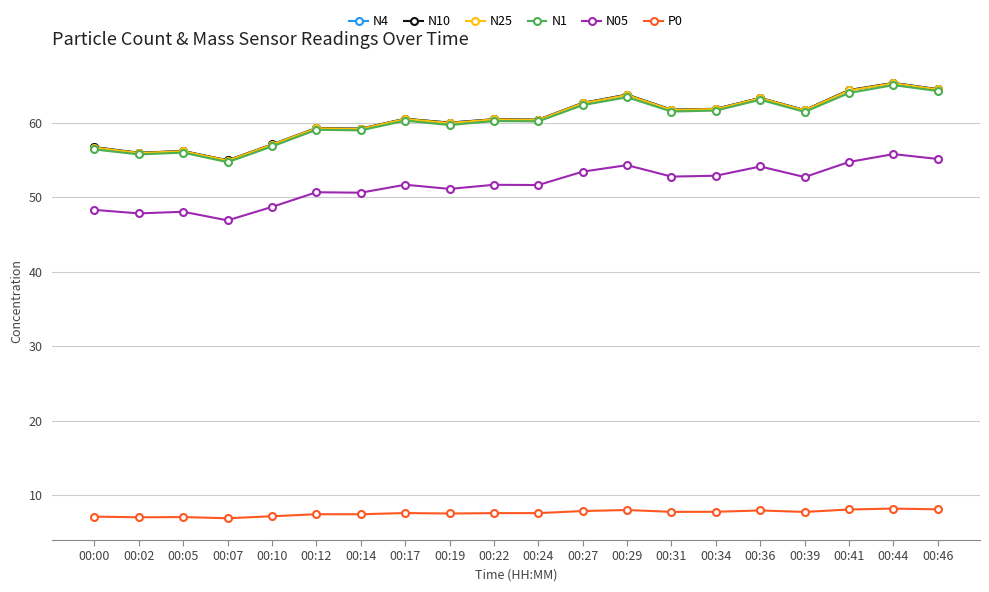

True or false: N1 has more than 1 points higher than both neighbors.

True